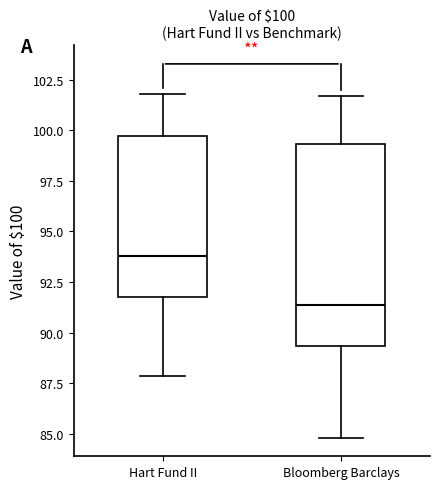

Which box's median line is the lowest?

Bloomberg Barclays